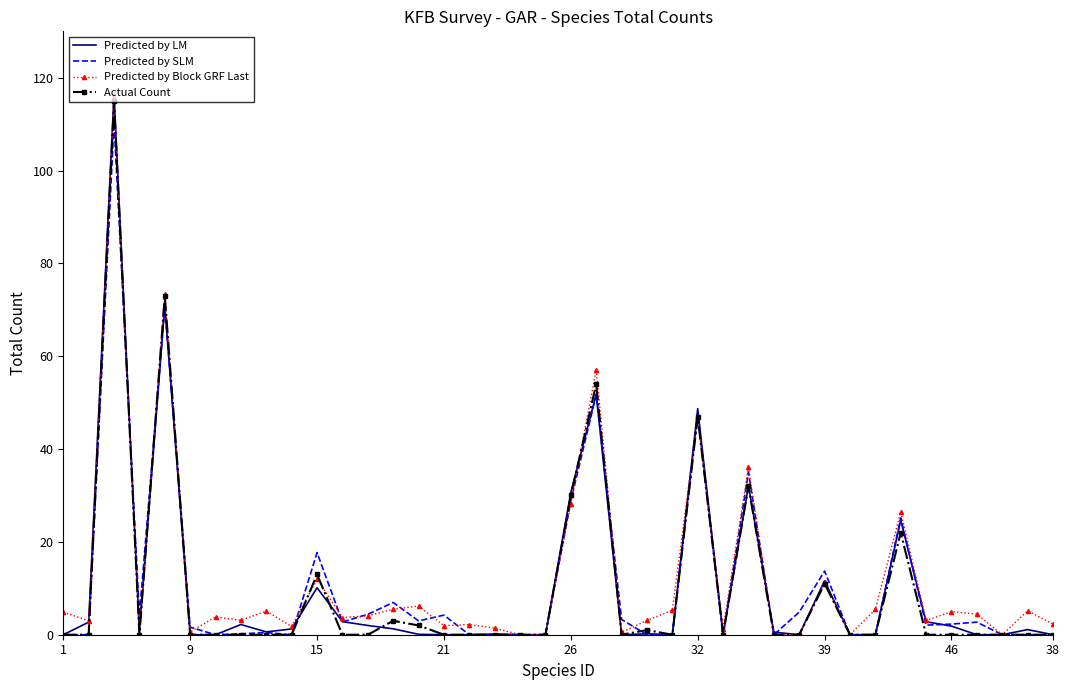

Which series has the widest spread of values?

Predicted by LM